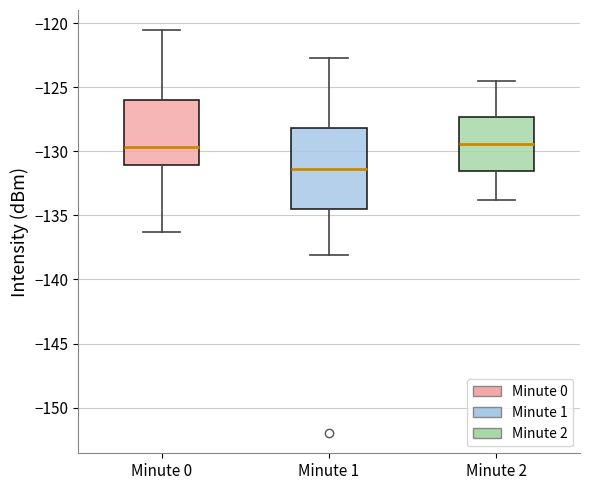

Reading left to right, transcribe this box plot: for each box, give where its median line is, the range the box spans, and where its two whiskers end, as read against the y-axis. The values are not printed on the chart, so give them approximately, as read against the axis.

Minute 0: median -129.5, box -131.0 to -126.0, whiskers -136.5 to -120.5
Minute 1: median -131.5, box -134.5 to -128.0, whiskers -138.0 to -122.5
Minute 2: median -129.5, box -131.5 to -127.5, whiskers -134.0 to -124.5